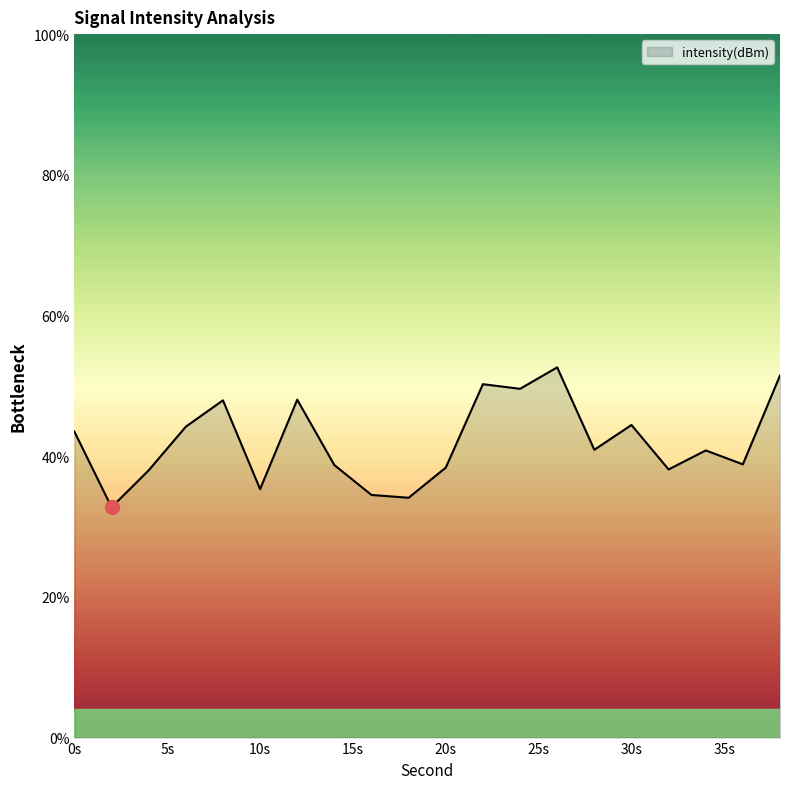

What is the greatest value displayed?

52.6